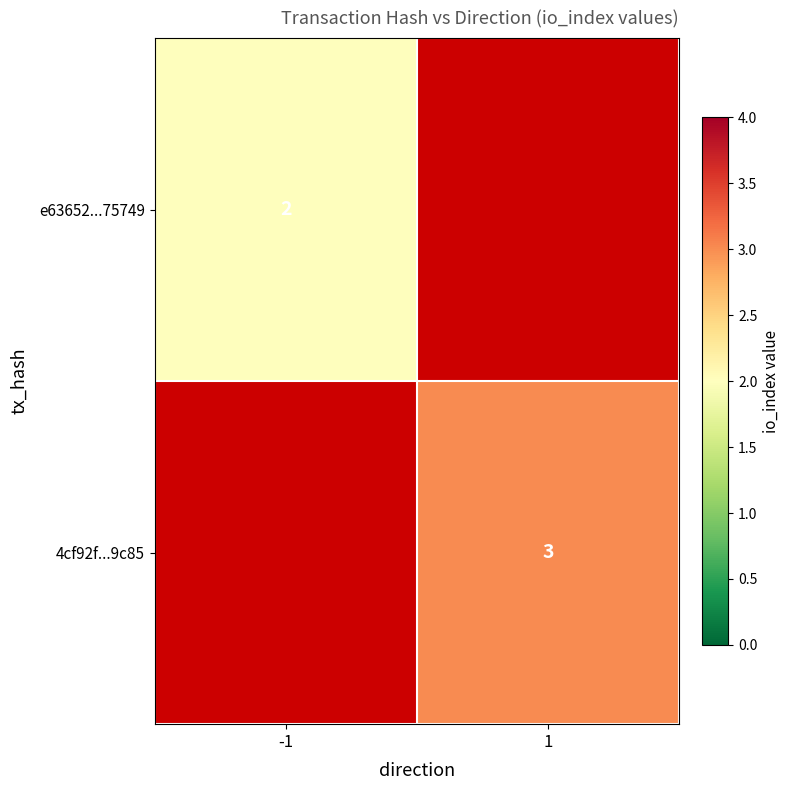

Which label corresponds to the smallest value in the chart?

-1